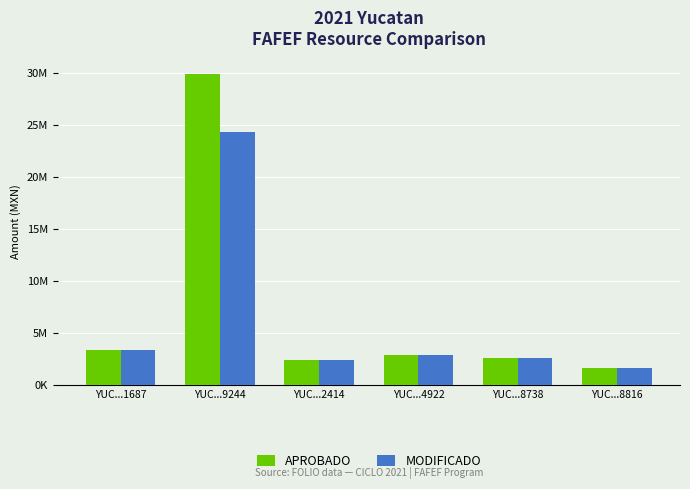

Are the bars grouped side by side (vs. stacked)?

Yes